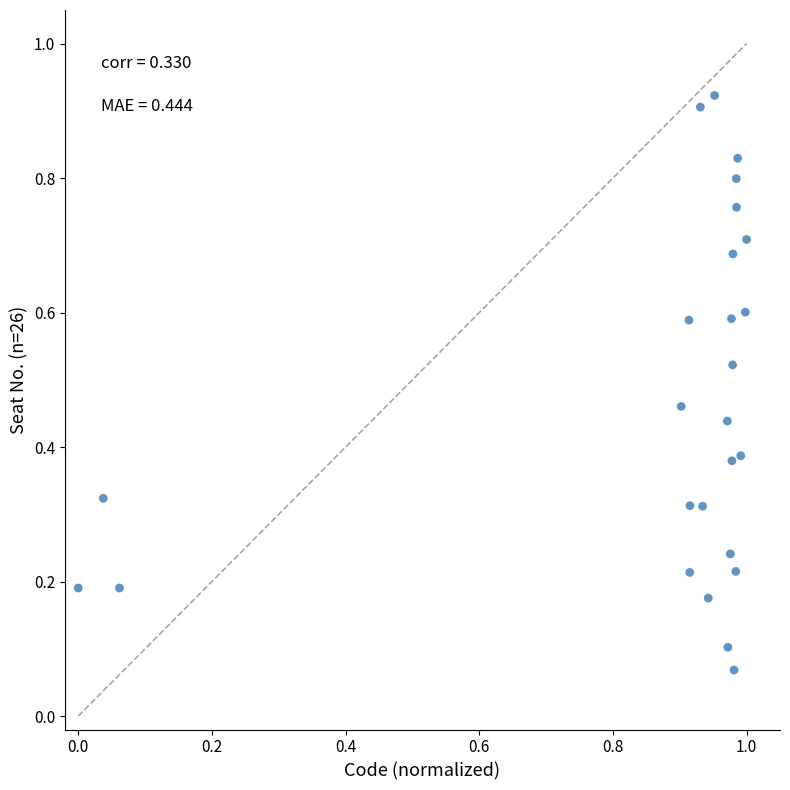

What is the range of X values (max minus min)?

1.0